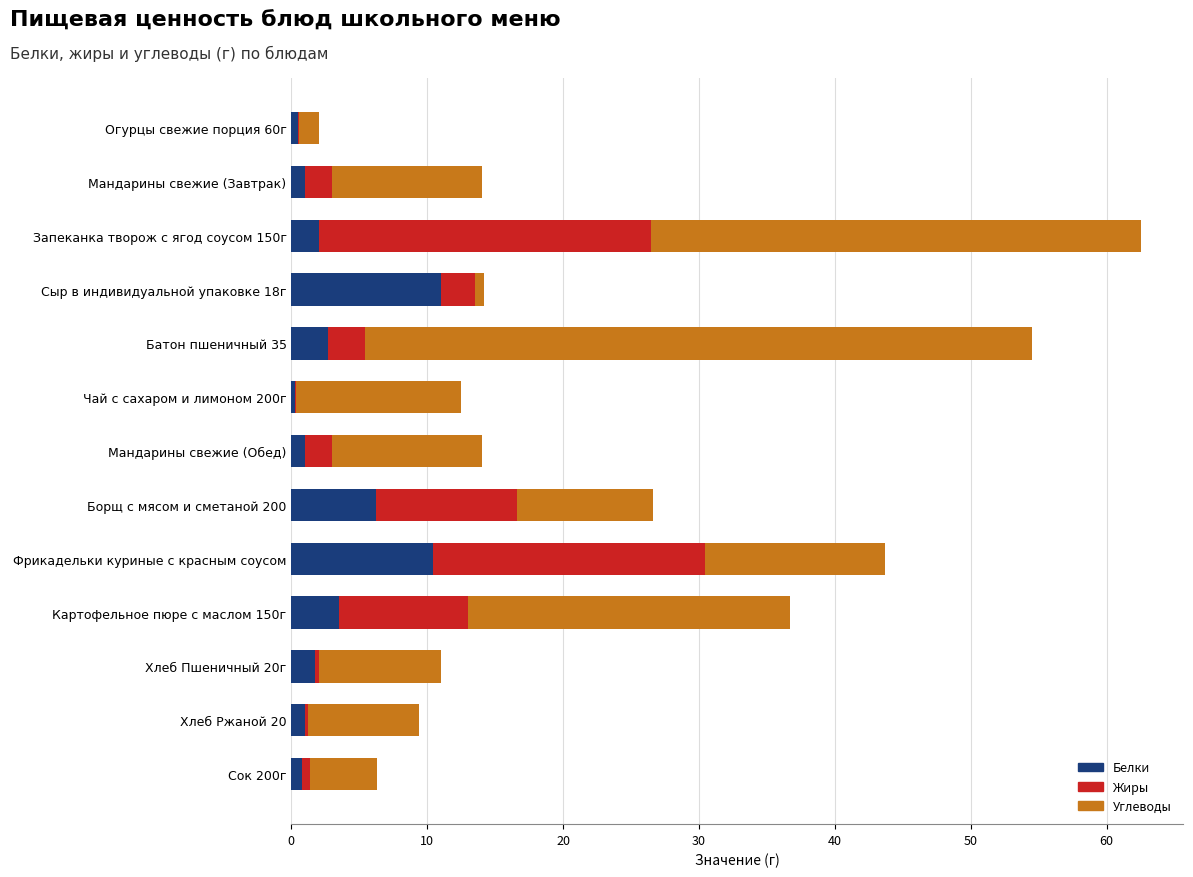

What is the total value across all series at Батон пшеничный 35?

54.5